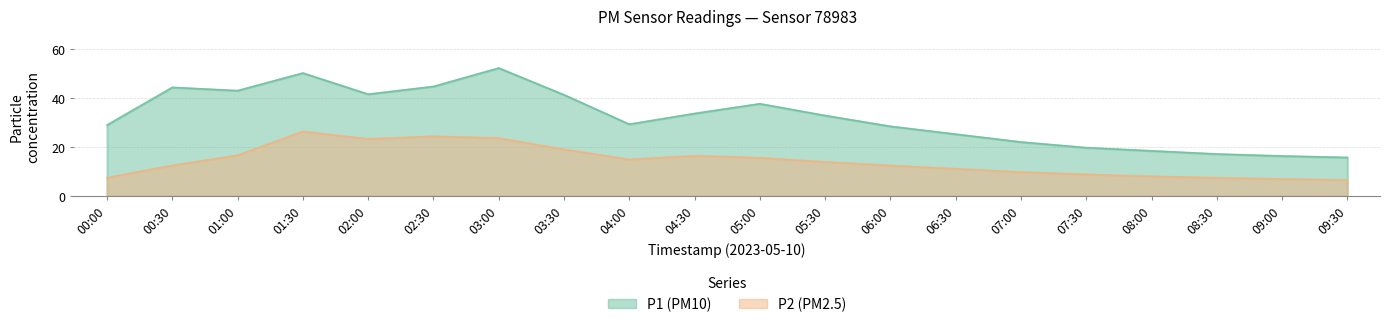

Where does the P2 series first go above 13?

01:00